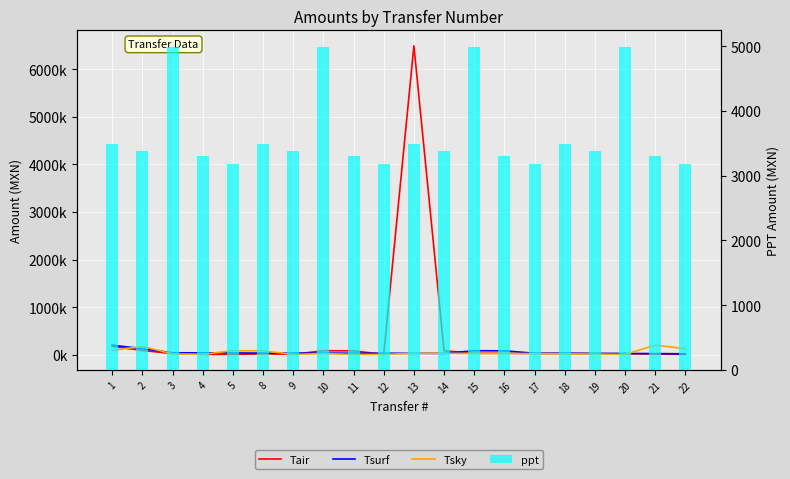

Count the number of categories in the chart.

20